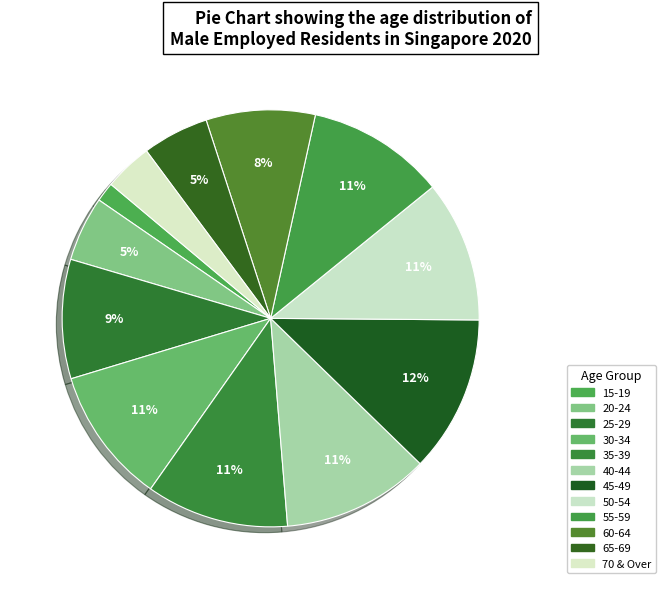

Rank the categories by value from highest to lowest.

45-49, 40-44, 35-39, 50-54, 55-59, 30-34, 25-29, 60-64, 65-69, 20-24, 70 & Over, 15-19